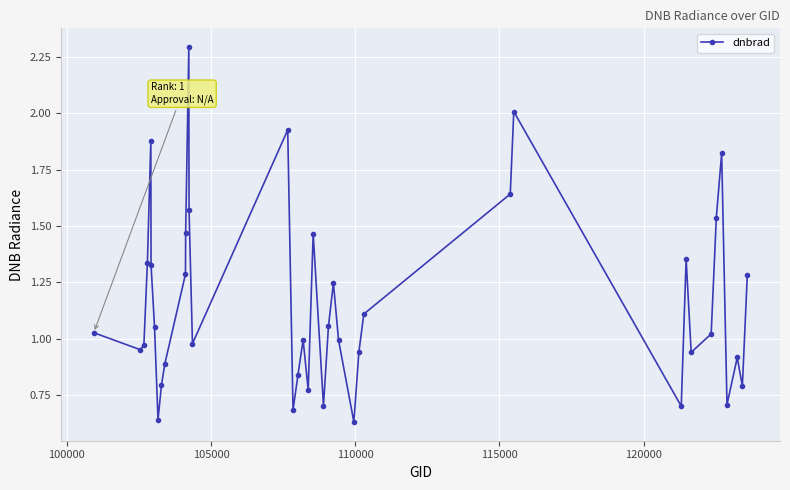

What is the value of the 17th point from the left?

0.7